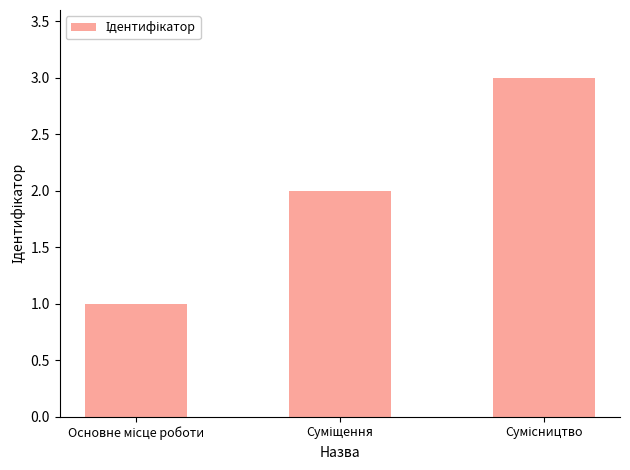

Are the bars horizontal?

No